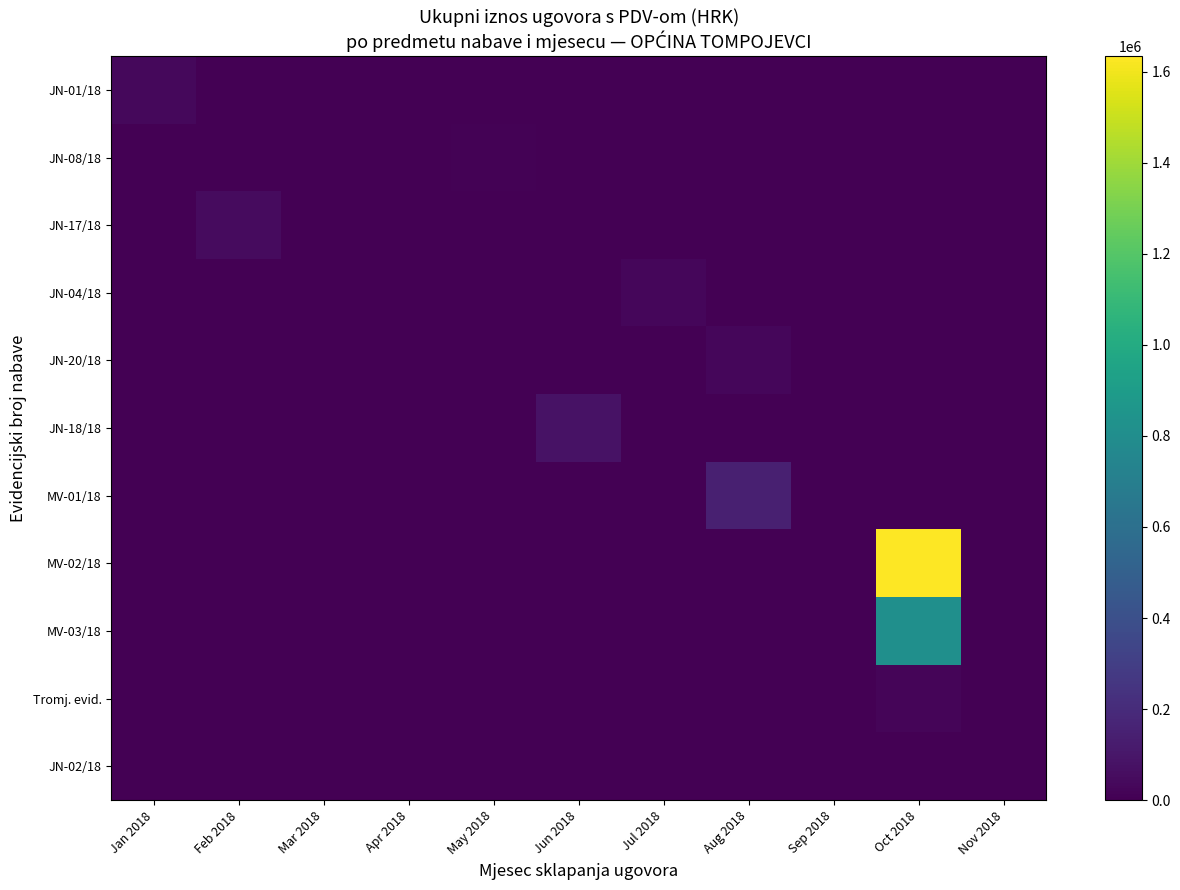

Reading left to right, list all the values displayed in this chart.

JN-01/18: Jan 2018=37855.9	Feb 2018=0.0	Mar 2018=0.0	Apr 2018=0.0	May 2018=0.0	Jun 2018=0.0	Jul 2018=0.0	Aug 2018=0.0	Sep 2018=0.0	Oct 2018=0.0	Nov 2018=0.0
JN-08/18: Jan 2018=318.4	Feb 2018=155.9	Mar 2018=4275.1	Apr 2018=505.4	May 2018=8168.9	Jun 2018=87.3	Jul 2018=96.3	Aug 2018=131.4	Sep 2018=0.0	Oct 2018=0.0	Nov 2018=0.0
JN-17/18: Jan 2018=0.0	Feb 2018=49875.0	Mar 2018=0.0	Apr 2018=0.0	May 2018=0.0	Jun 2018=0.0	Jul 2018=0.0	Aug 2018=0.0	Sep 2018=0.0	Oct 2018=0.0	Nov 2018=0.0
JN-04/18: Jan 2018=0.0	Feb 2018=0.0	Mar 2018=0.0	Apr 2018=0.0	May 2018=0.0	Jun 2018=0.0	Jul 2018=30159.9	Aug 2018=0.0	Sep 2018=0.0	Oct 2018=0.0	Nov 2018=0.0
JN-20/18: Jan 2018=0.0	Feb 2018=0.0	Mar 2018=0.0	Apr 2018=0.0	May 2018=0.0	Jun 2018=0.0	Jul 2018=0.0	Aug 2018=31250.0	Sep 2018=0.0	Oct 2018=0.0	Nov 2018=0.0
JN-18/18: Jan 2018=0.0	Feb 2018=0.0	Mar 2018=0.0	Apr 2018=0.0	May 2018=0.0	Jun 2018=80000.0	Jul 2018=0.0	Aug 2018=0.0	Sep 2018=0.0	Oct 2018=0.0	Nov 2018=0.0
MV-01/18: Jan 2018=0.0	Feb 2018=0.0	Mar 2018=0.0	Apr 2018=0.0	May 2018=0.0	Jun 2018=0.0	Jul 2018=0.0	Aug 2018=142927.5	Sep 2018=0.0	Oct 2018=0.0	Nov 2018=0.0
MV-02/18: Jan 2018=0.0	Feb 2018=0.0	Mar 2018=0.0	Apr 2018=0.0	May 2018=0.0	Jun 2018=0.0	Jul 2018=0.0	Aug 2018=0.0	Sep 2018=0.0	Oct 2018=1634601.5	Nov 2018=0.0
MV-03/18: Jan 2018=0.0	Feb 2018=0.0	Mar 2018=0.0	Apr 2018=0.0	May 2018=0.0	Jun 2018=0.0	Jul 2018=0.0	Aug 2018=0.0	Sep 2018=0.0	Oct 2018=812491.0	Nov 2018=0.0
Tromj. evid.: Jan 2018=0.0	Feb 2018=0.0	Mar 2018=0.0	Apr 2018=0.0	May 2018=0.0	Jun 2018=0.0	Jul 2018=0.0	Aug 2018=0.0	Sep 2018=0.0	Oct 2018=19337.2	Nov 2018=0.0
JN-02/18: Jan 2018=0.0	Feb 2018=0.0	Mar 2018=0.0	Apr 2018=0.0	May 2018=0.0	Jun 2018=0.0	Jul 2018=0.0	Aug 2018=281.3	Sep 2018=0.0	Oct 2018=0.0	Nov 2018=0.0